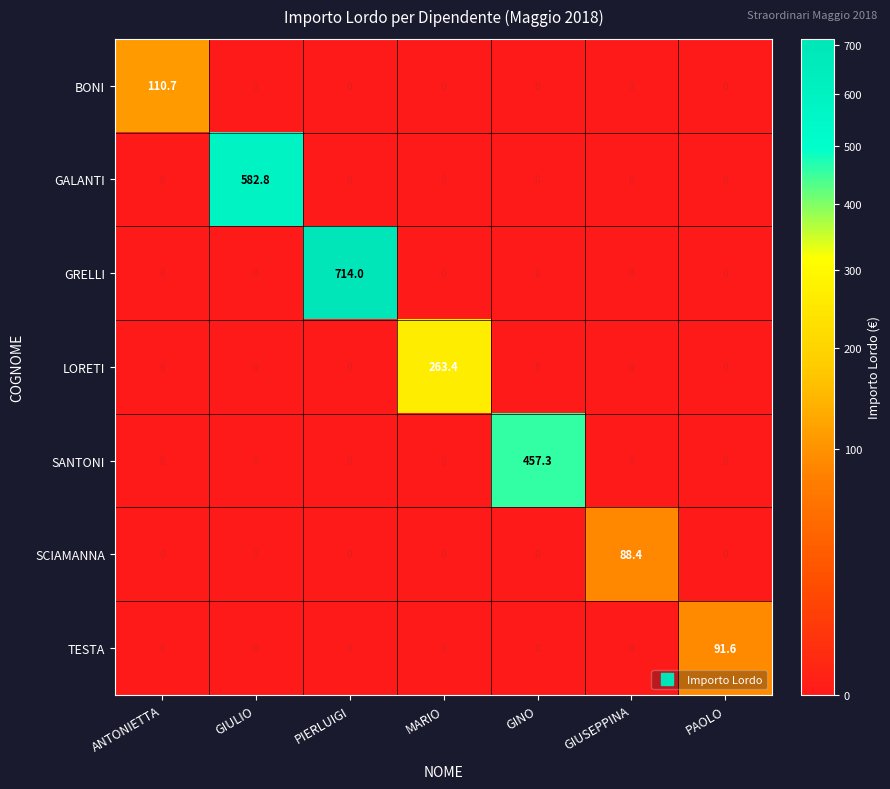

What is the average value of the SANTONI series?

65.3